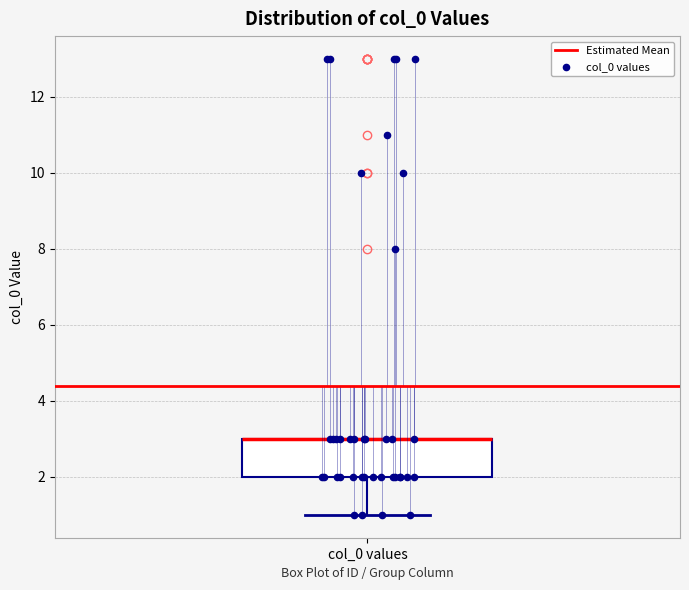

Where is the upper edge of the box for col_0 values on the y-axis? The values are not printed on the chart, so give them approximately, as read against the axis.

3